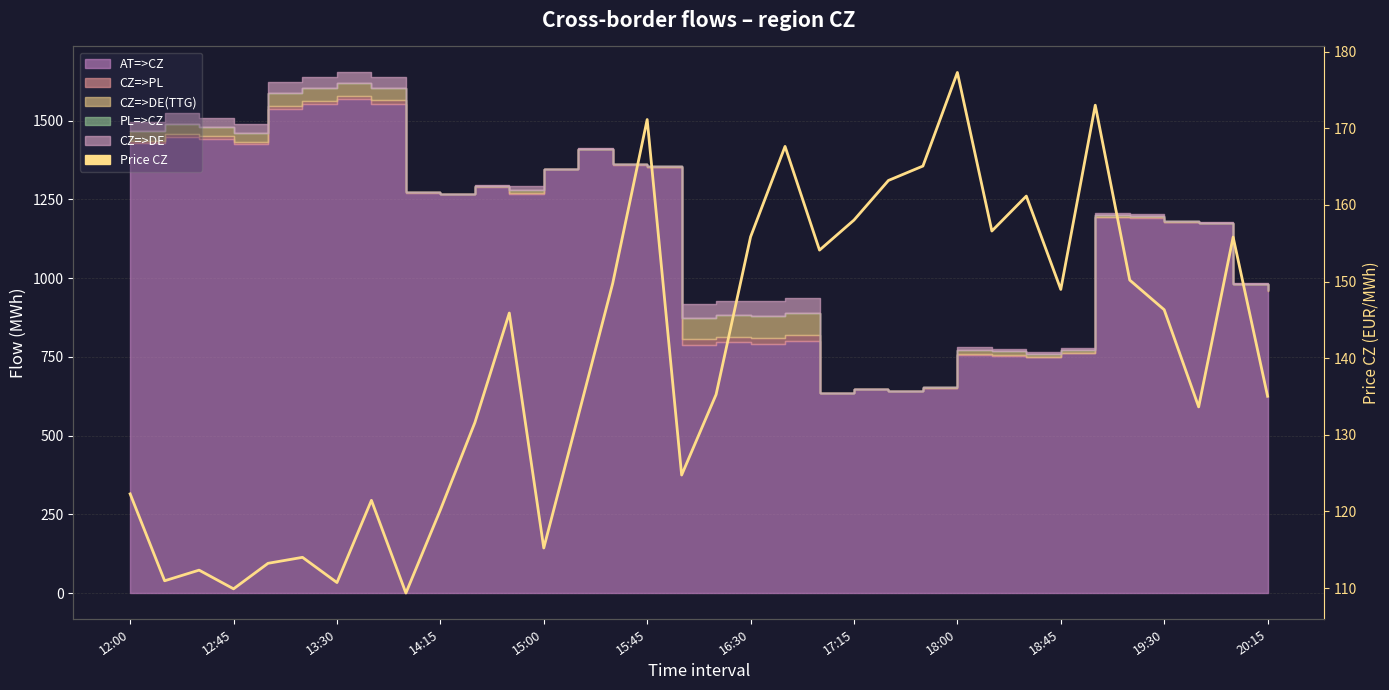

At which category does the data reach its first local valley?

12:45